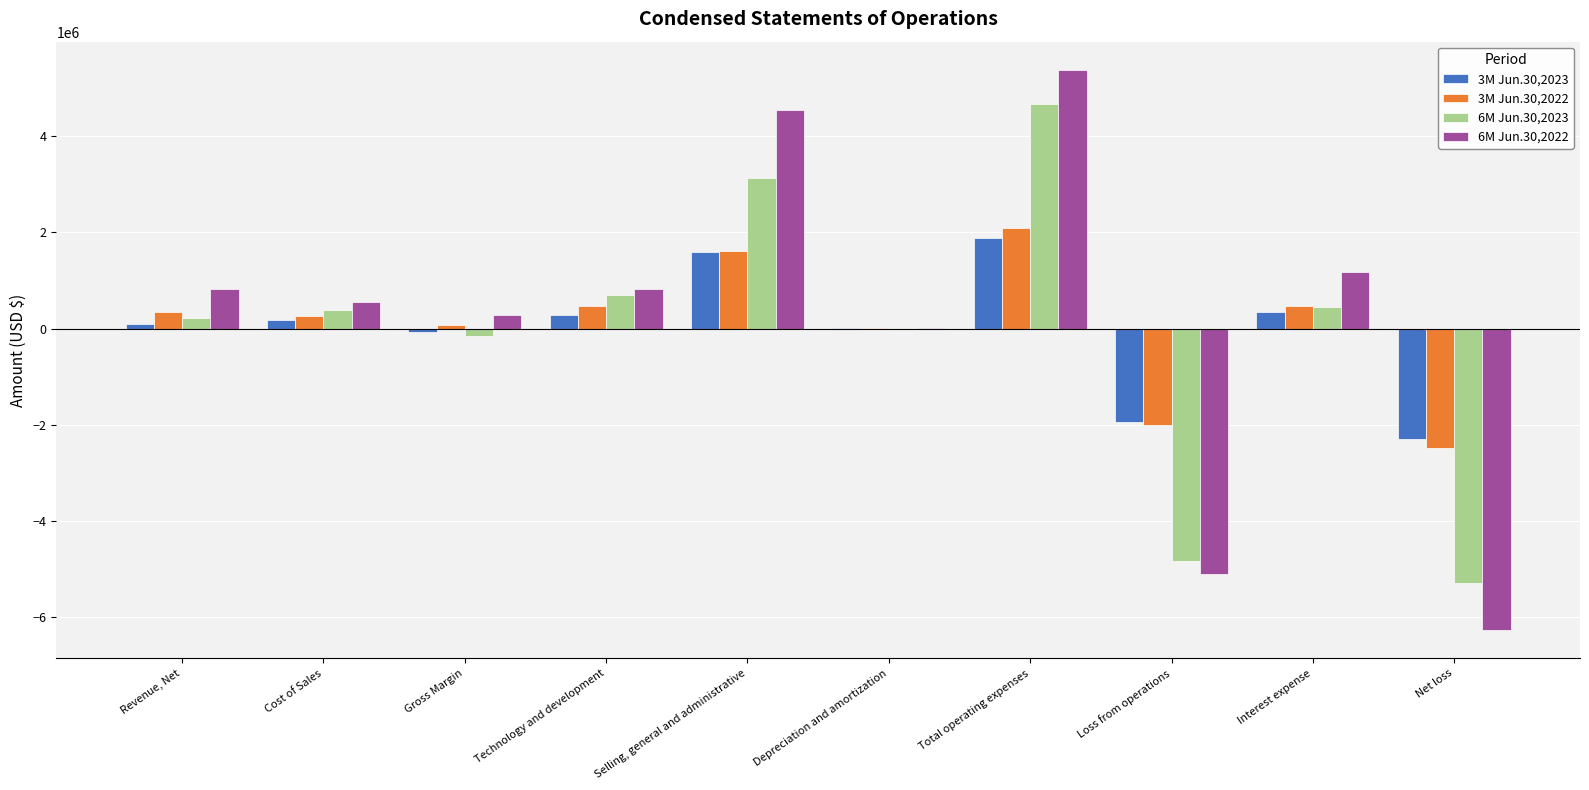

Is the value of 3M Jun.30,2023 at Interest expense greater than the value of 3M Jun.30,2022 at Gross Margin?

Yes